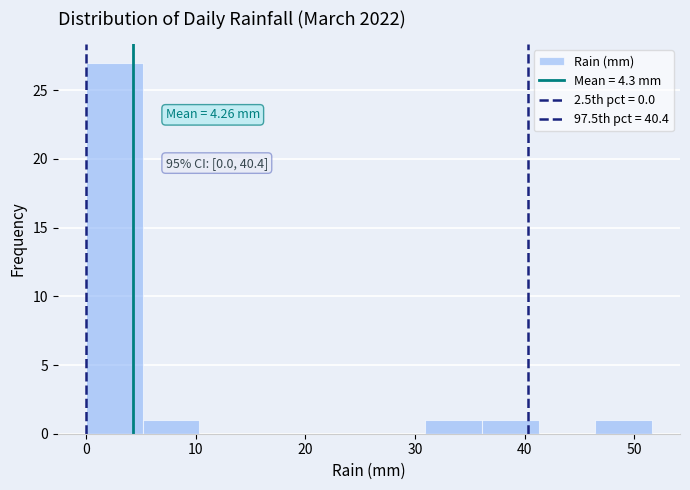

Which range on the x-axis has the tallest bar?

0 to 5